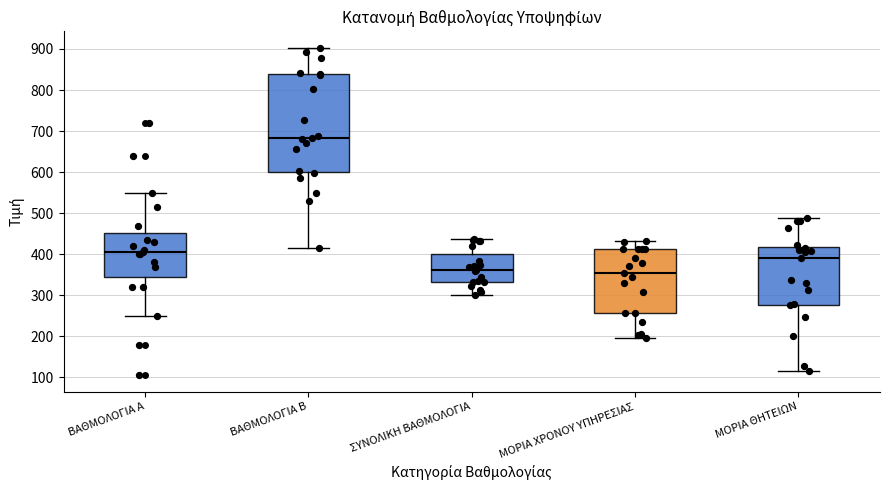

Where is the upper edge of the box for ΜΟΡΙΑ ΘΗΤΕΙΩΝ on the y-axis? The values are not printed on the chart, so give them approximately, as read against the axis.

420